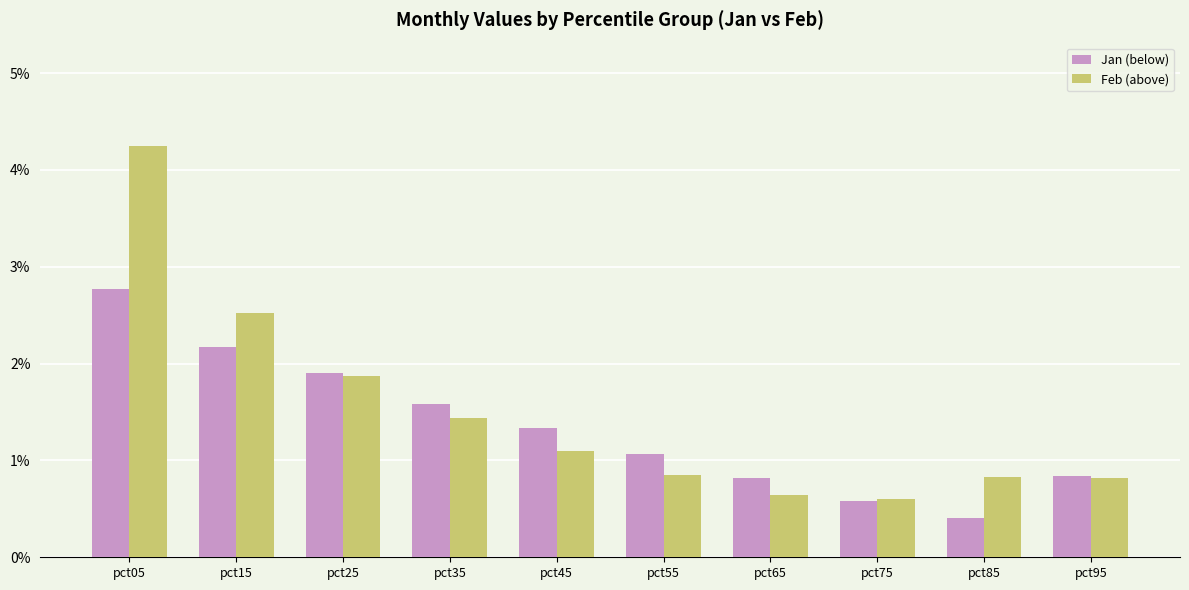

What is the lowest value of the Feb (above) series?

0.6